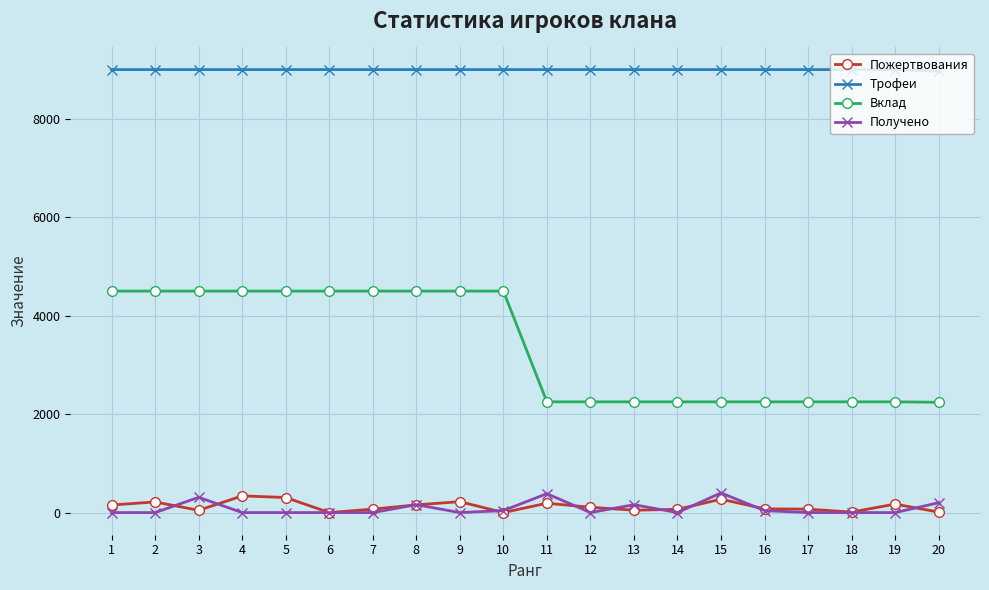

True or false: Получено and Вклад cross at least once.

False